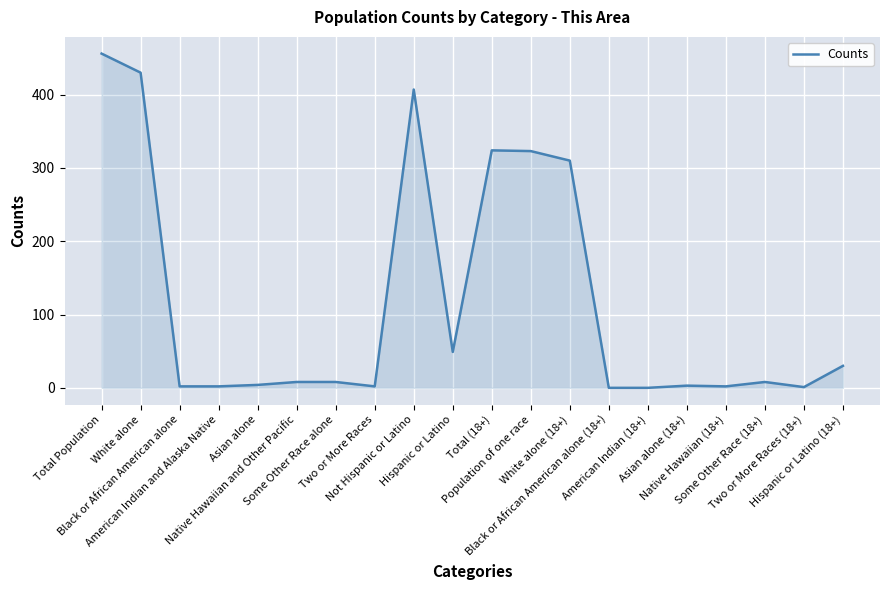

What is the maximum value shown in the chart?

456